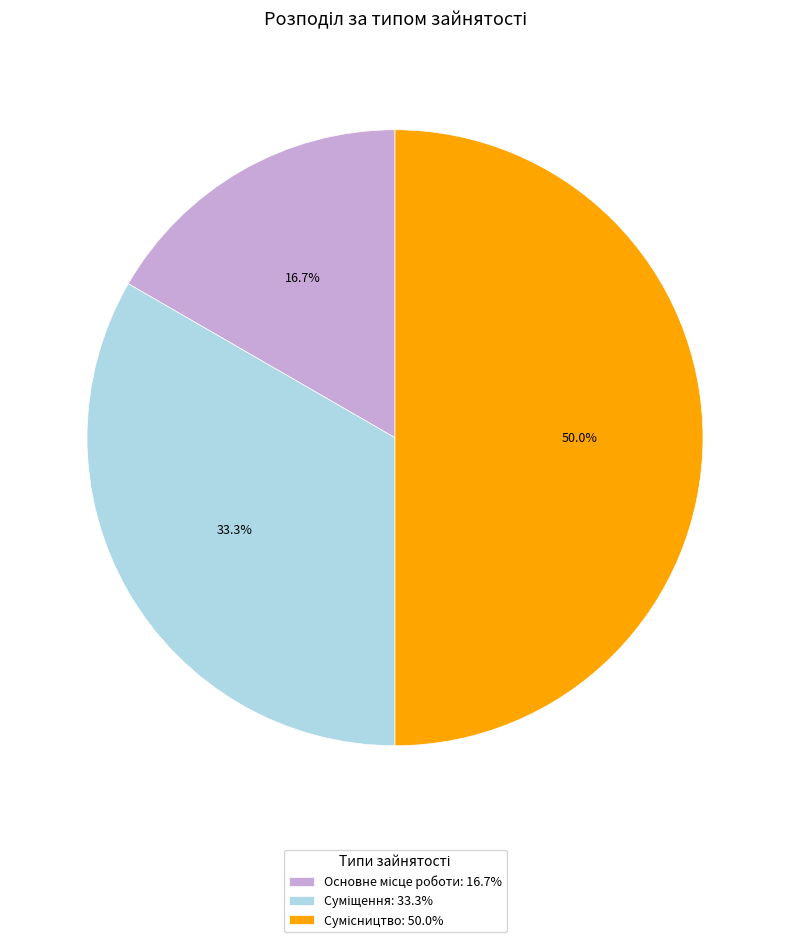

To the nearest percent, what is the difference between the largest and smallest slice percentages?

33%